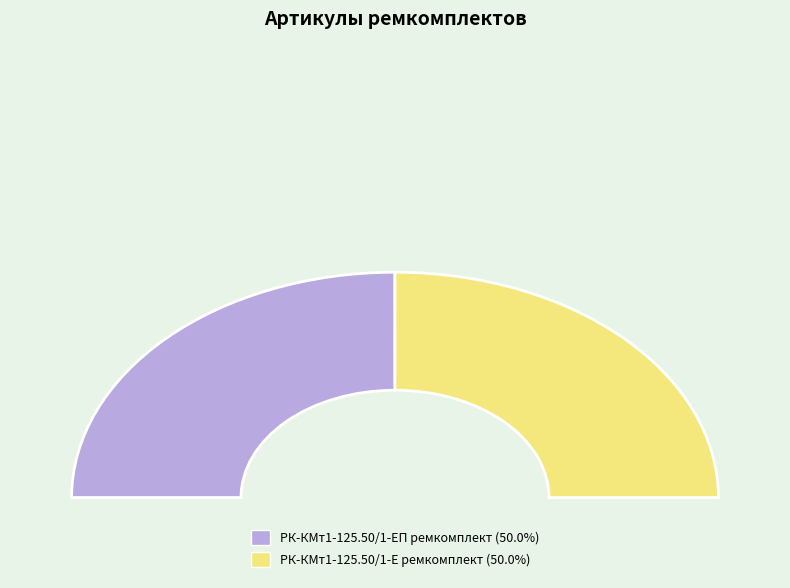

What is the majority slice?

РК-КМт1-125.50/1-Е ремкомплект